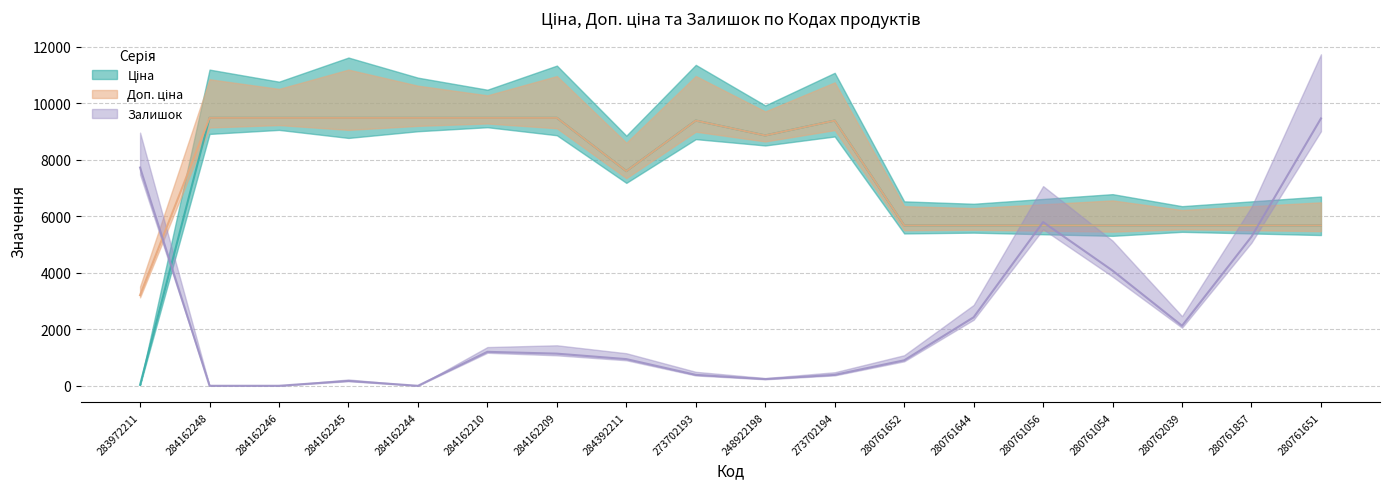

Reading left to right, extract all data points from this chart.

Ціна: 32.0	9480.1	9480.1	9480.1	9480.1	9480.1	9480.1	7596.5	9384.0	8856.7	9384.0	5673.8	5673.8	5673.8	5673.8	5673.8	5673.8	5673.8
Доп. ціна: 3205.0	9480.1	9480.1	9480.1	9480.1	9480.1	9480.1	7596.5	9384.0	8856.7	9384.0	5673.8	5673.8	5673.8	5673.8	5673.8	5673.8	5673.8
Залишок: 7721.3	0.0	0.0	171.6	0.0	1201.1	1136.8	943.7	386.1	235.9	386.1	900.8	2423.6	5791.0	4075.1	2123.4	5276.2	9458.6